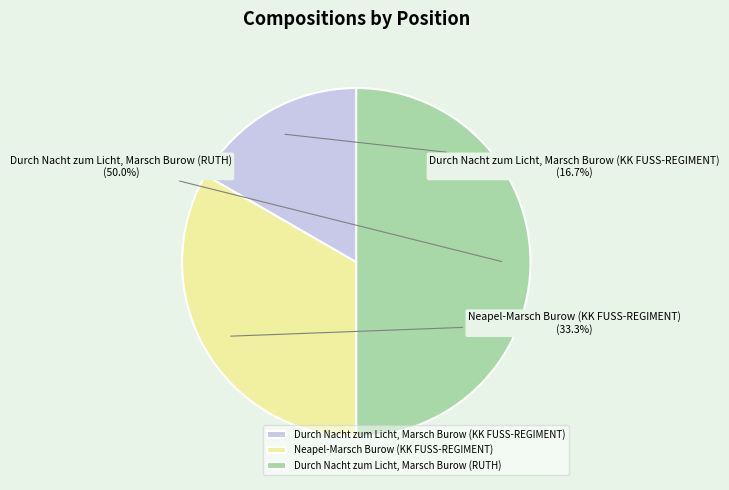

How many segments does this pie chart have?

3